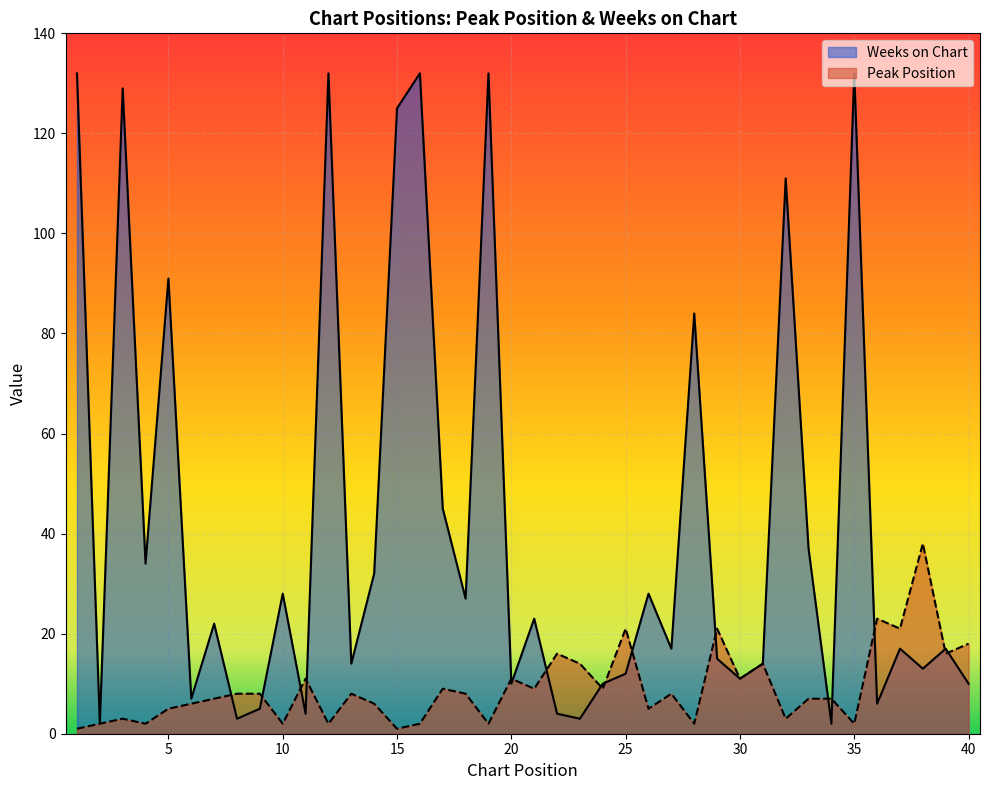

Count the number of categories in the chart.

40